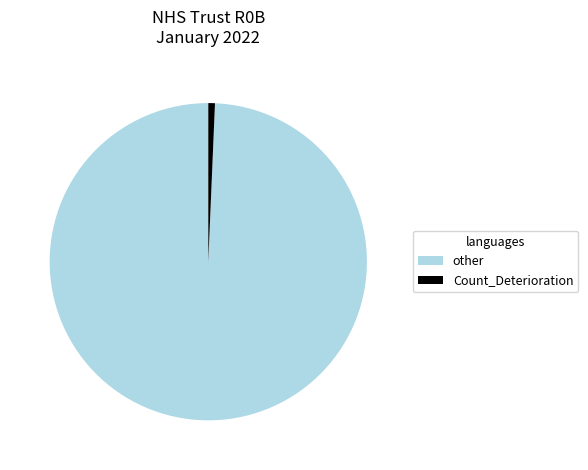

The Count_Deterioration slice represents 1% of the pie. True or false?

True